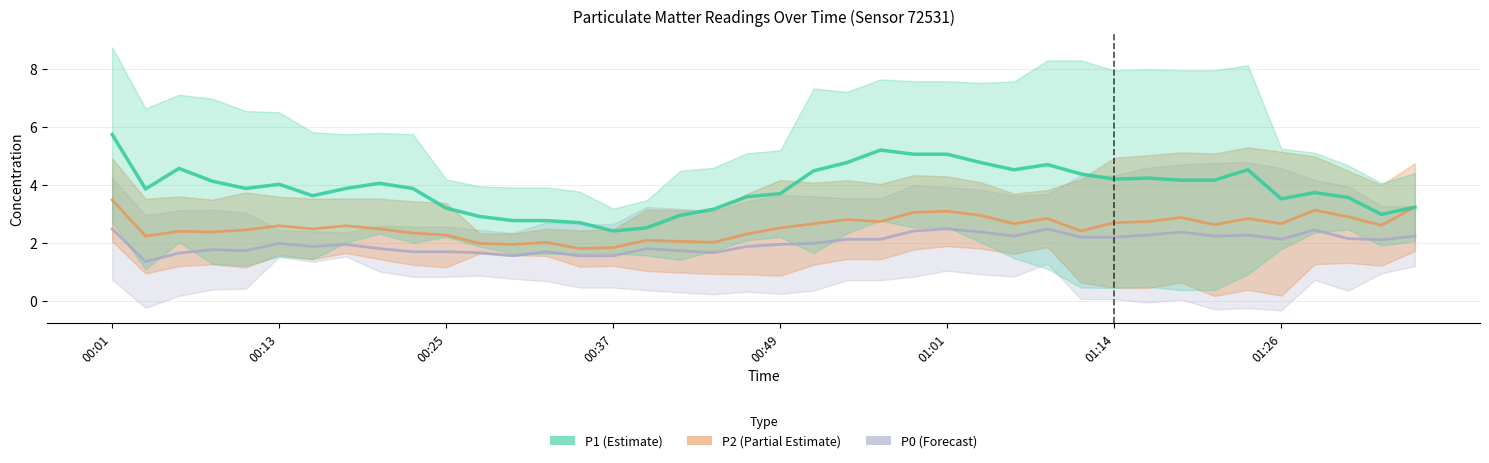

Where is P2 nearest to the value 2?

11